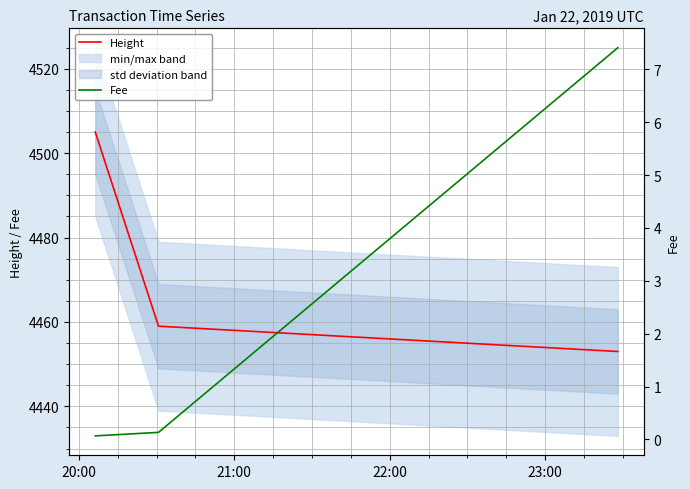

What is the lowest value of the Height series?

4453